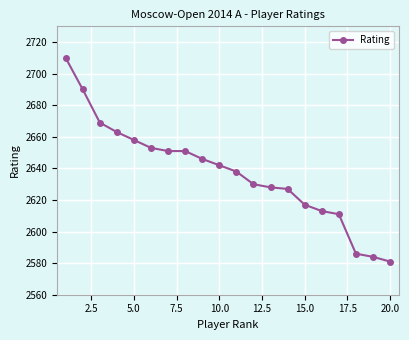

What is the minimum value shown in the chart?

2581